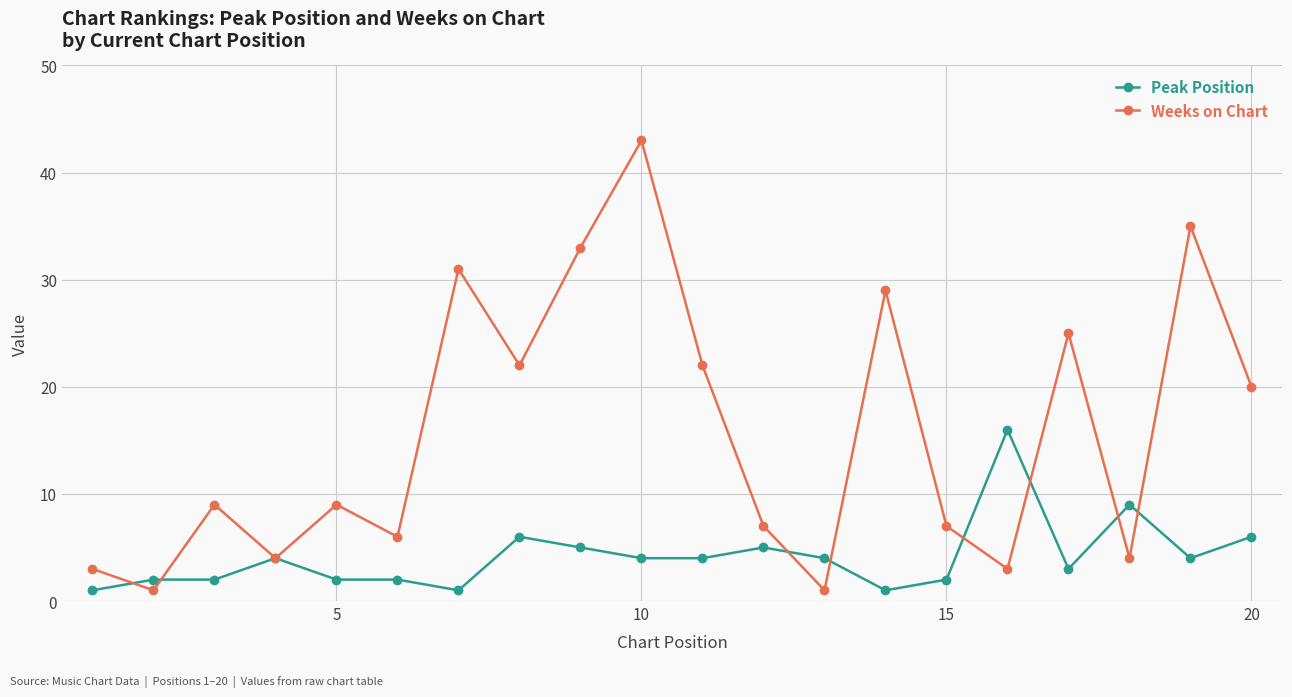

Reading left to right, what are all the values shown in this chart?

Peak Position: 1	2	2	4	2	2	1	6	5	4	4	5	4	1	2	16	3	9	4	6
Weeks on Chart: 3	1	9	4	9	6	31	22	33	43	22	7	1	29	7	3	25	4	35	20